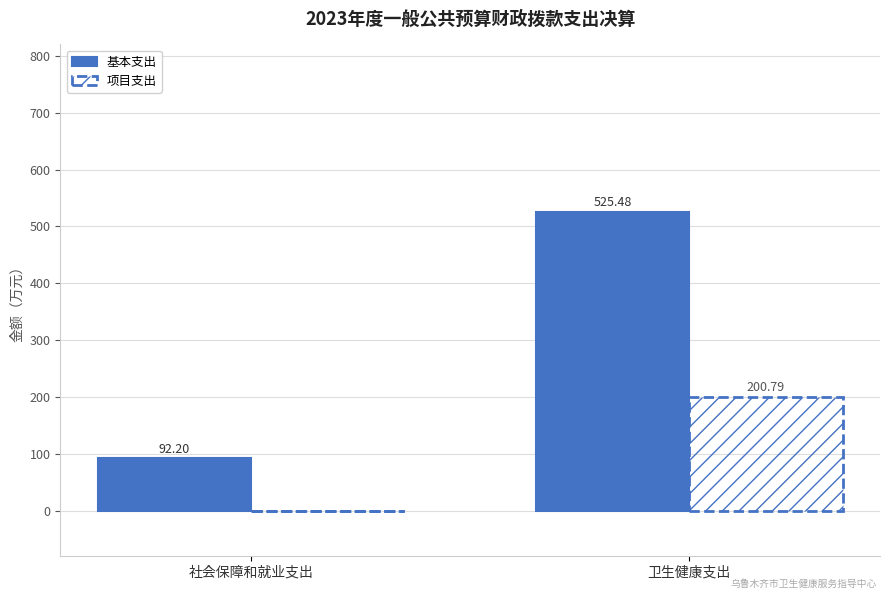

Reading left to right, transcribe all the data shown in this chart.

基本支出: 社会保障和就业支出=92.2	卫生健康支出=525.5
项目支出: 社会保障和就业支出=0.0	卫生健康支出=200.8